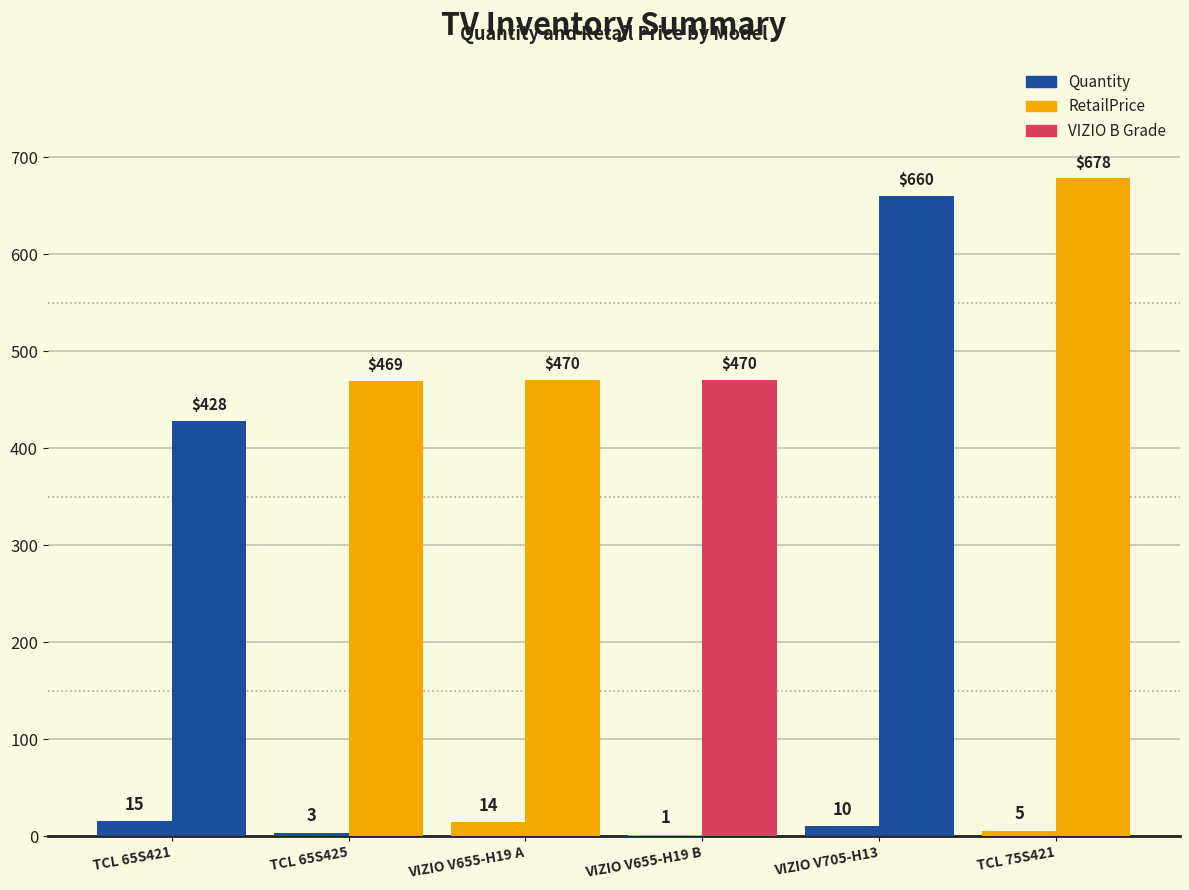

Are the bars grouped side by side (vs. stacked)?

Yes